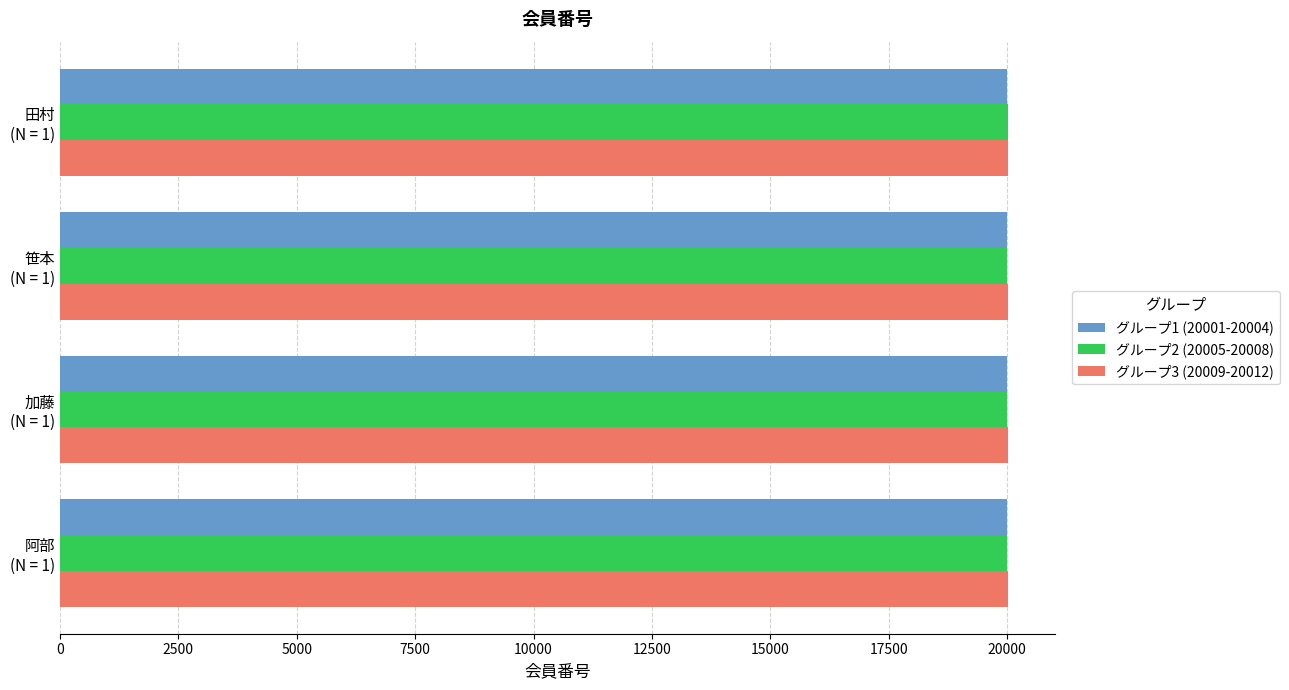

Rank the series by their average value, from highest to lowest.

グループ3 (20009-20012), グループ2 (20005-20008), グループ1 (20001-20004)